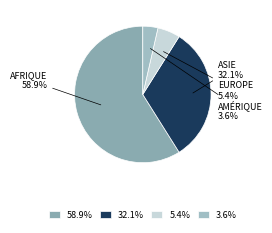

Which slice is the smallest?

Amérique